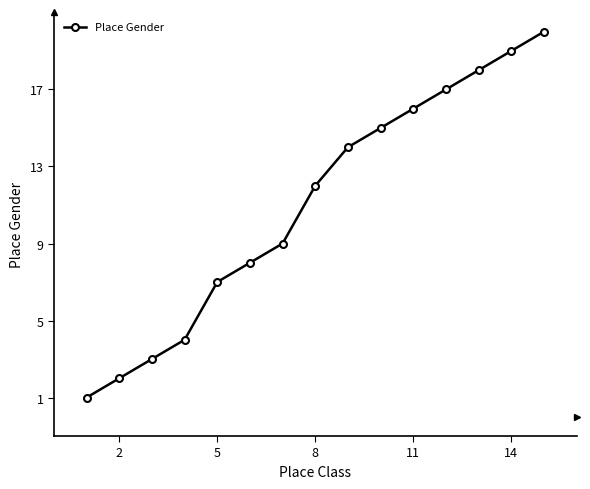

What is the greatest value displayed?

20